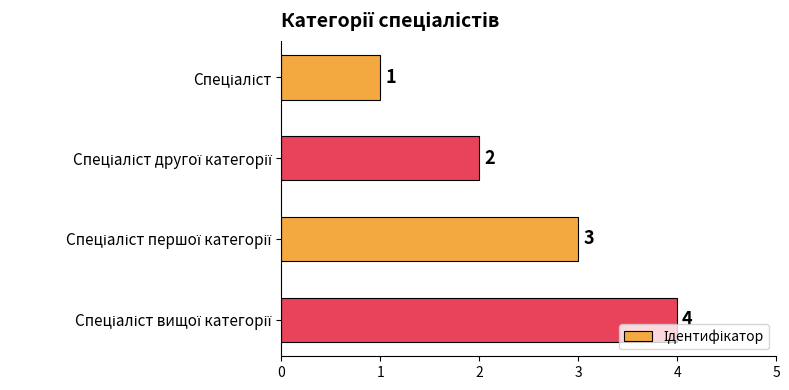

Count the values in the range 2 to 4.

3